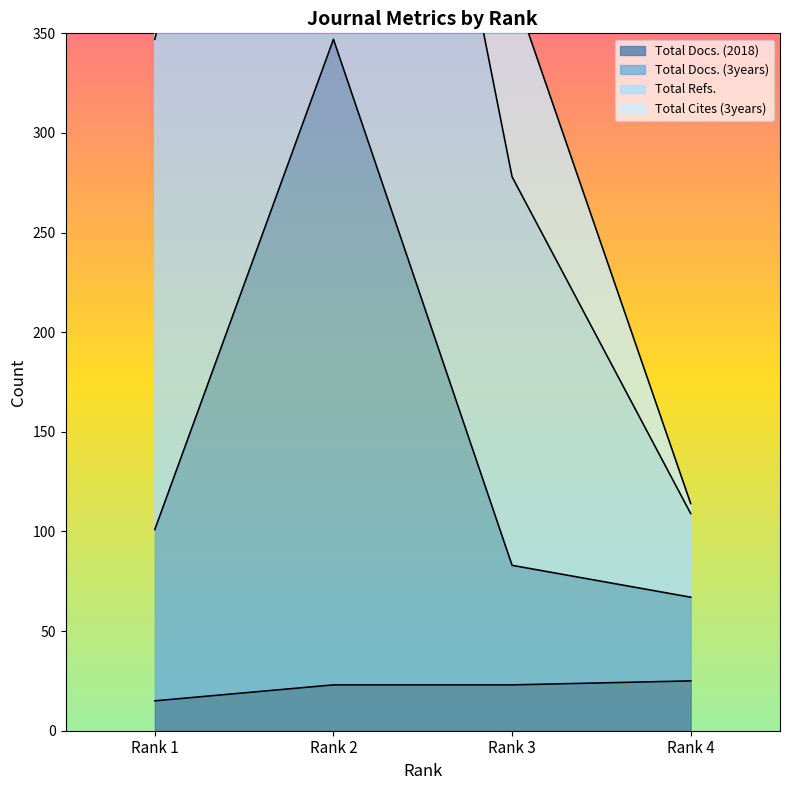

What is the highest value of the Total Docs. (2018) series?

25